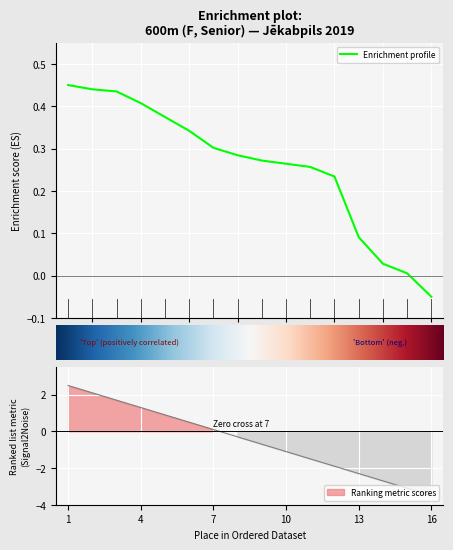

Rank the categories by value from lowest to highest.

16, 15, 14, 13, 12, 11, 10, 9, 8, 7, 6, 5, 4, 3, 2, 1